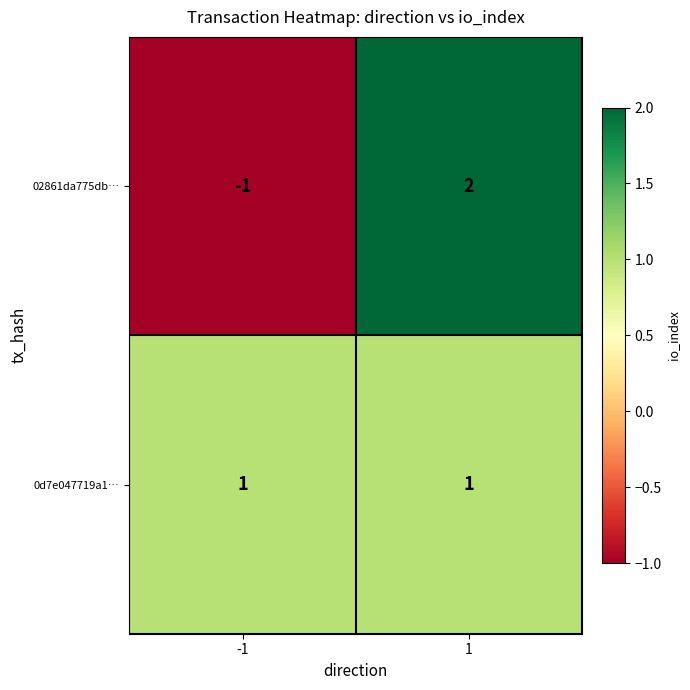

At how many categories does at least one series exceed 0?

2